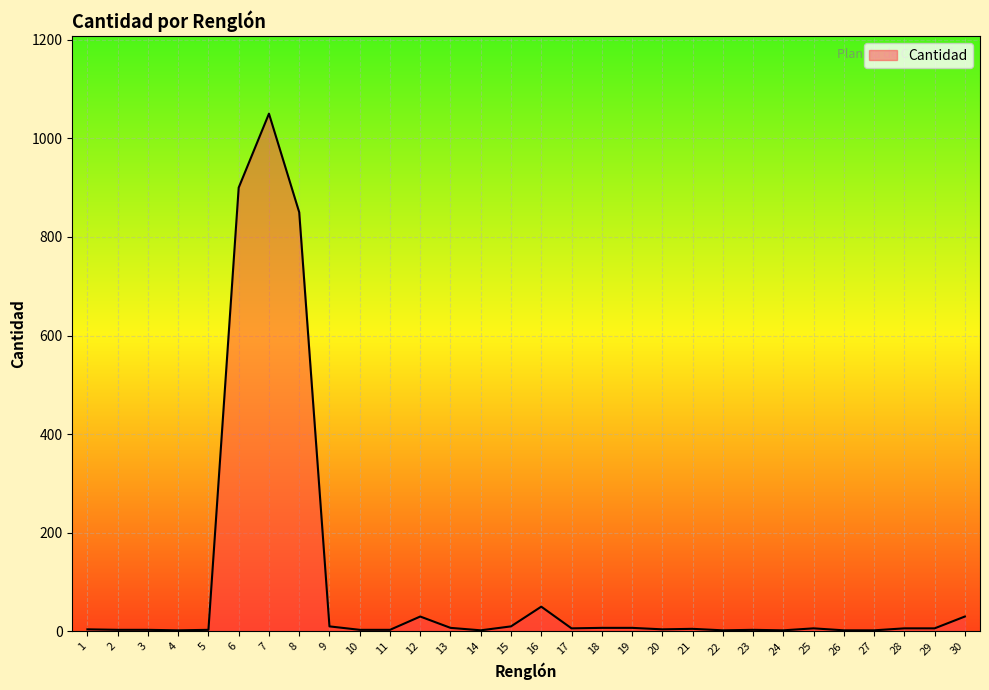

At which label is the value closest to 526?

8